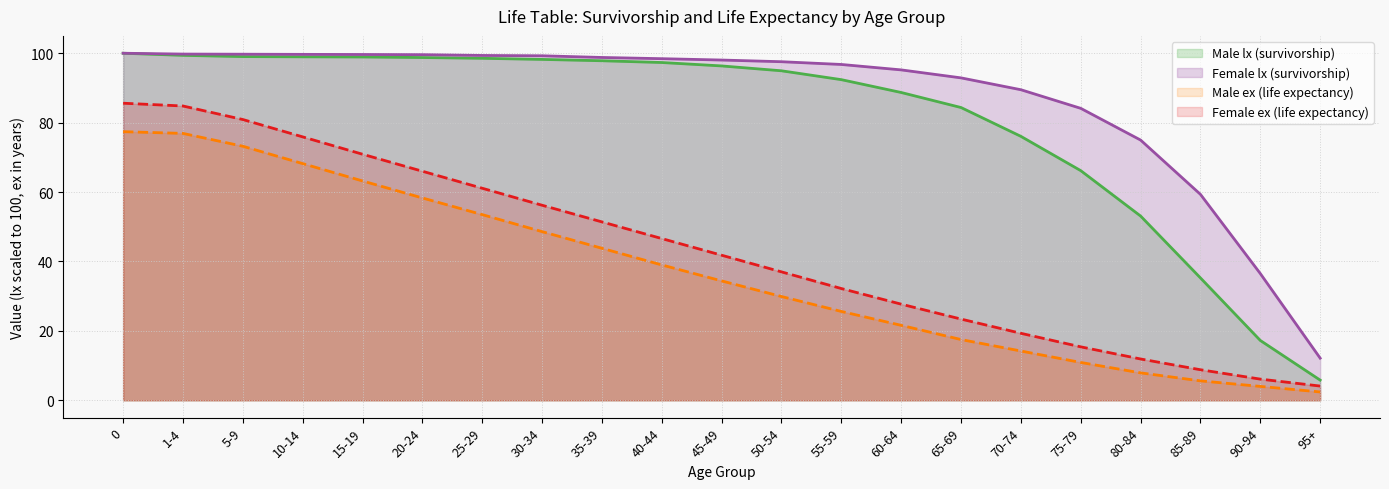

How many data points in Male lx are less than 96?

10